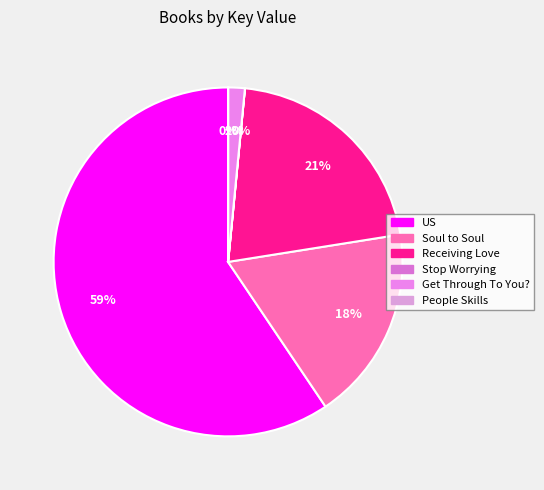

What is the majority slice?

US